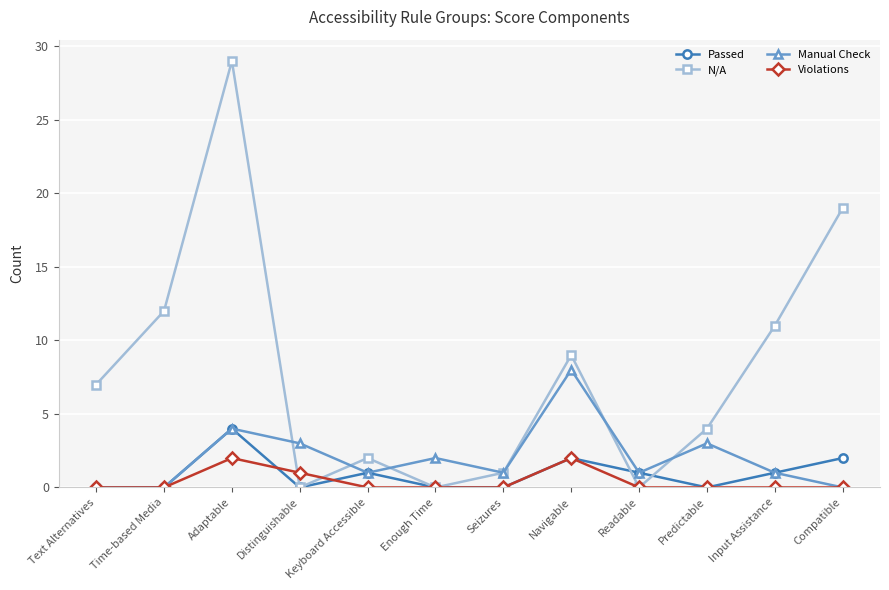

Is this an area chart (filled region under the line)?

No